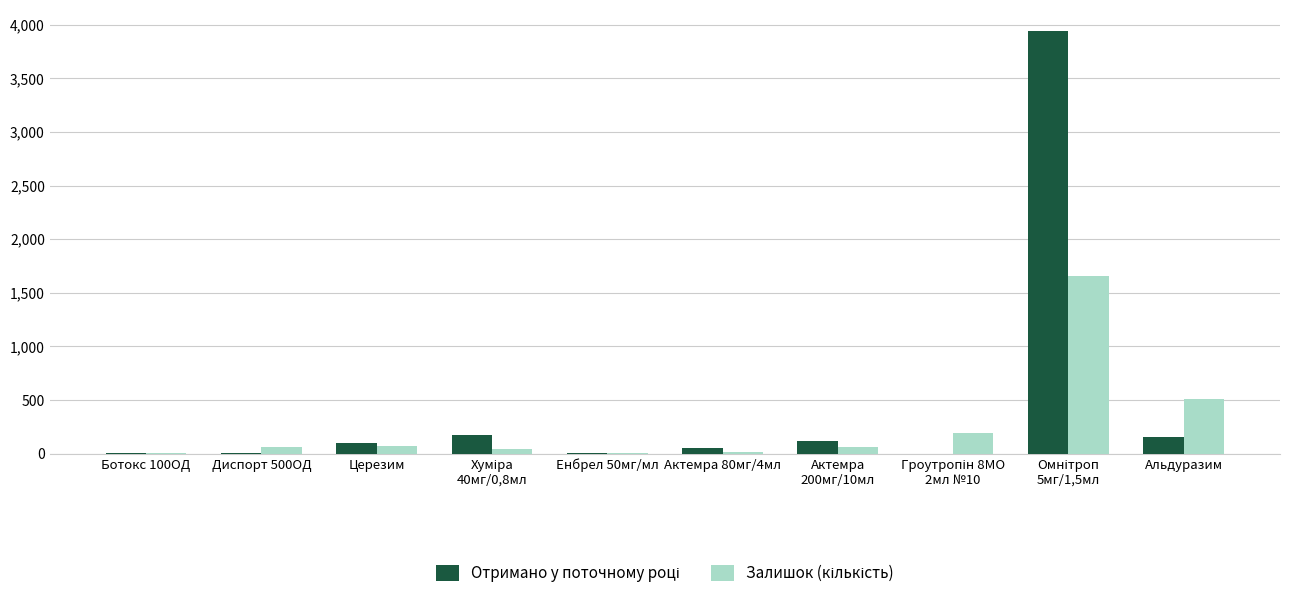

At which label does Залишок (кількість) reach its peak?

Омнітроп
5мг/1,5мл